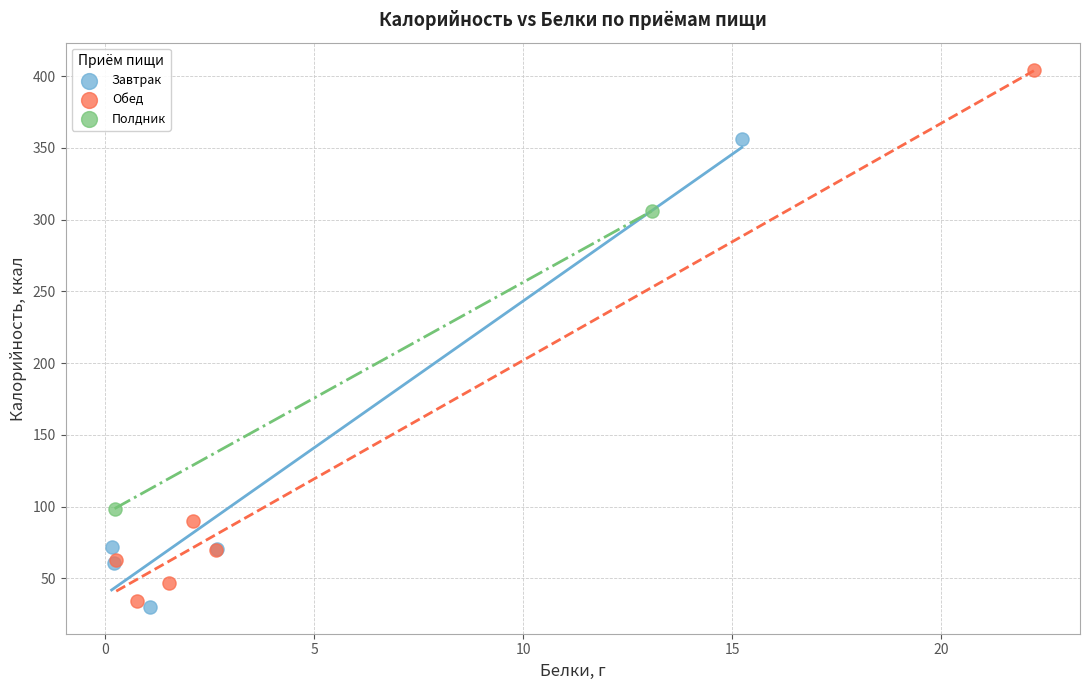

Which series reaches the minimum Y coordinate?

Завтрак